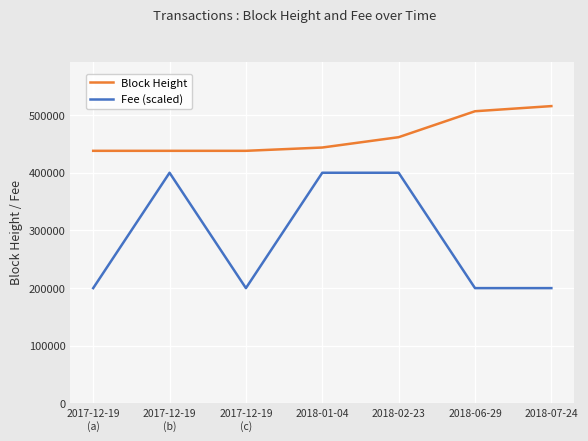

List the series in order of their peak value, lowest first.

Fee (scaled), Block Height